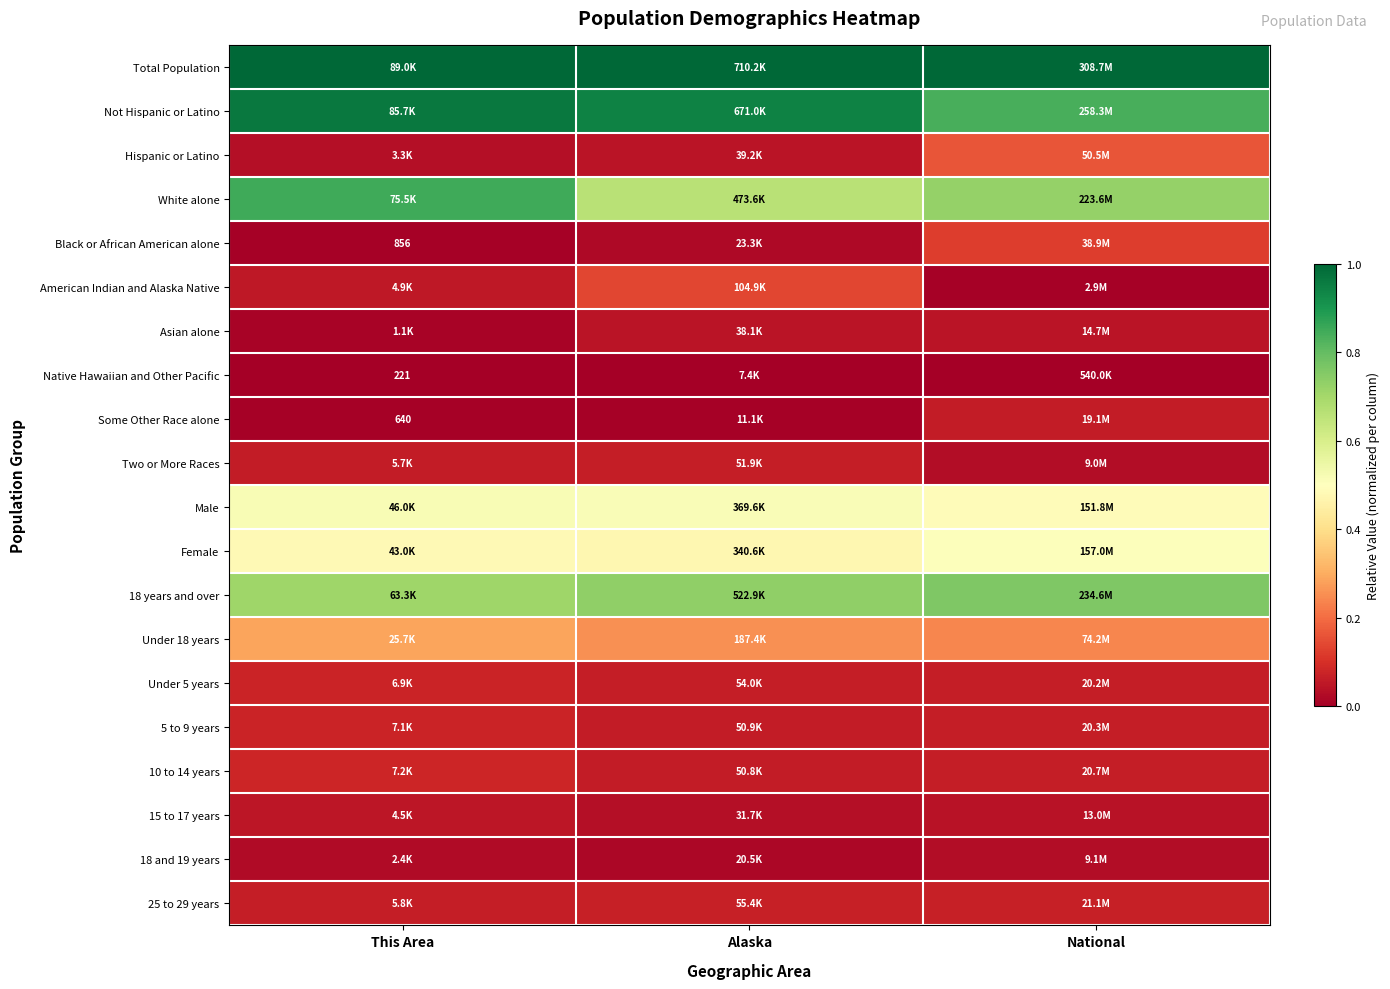

Count the number of data series in this chart.

20